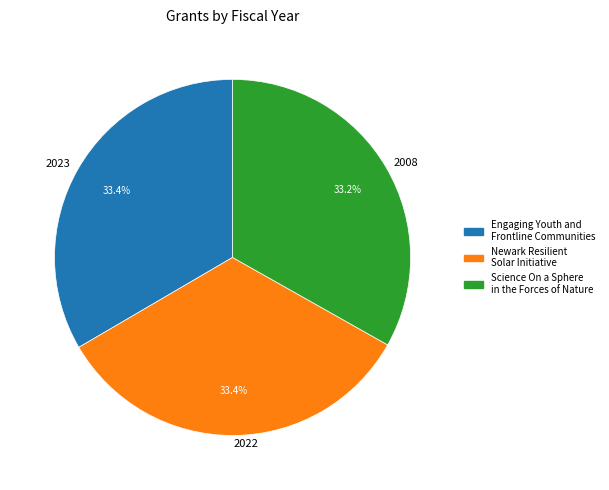

Count the number of slices in the pie.

3